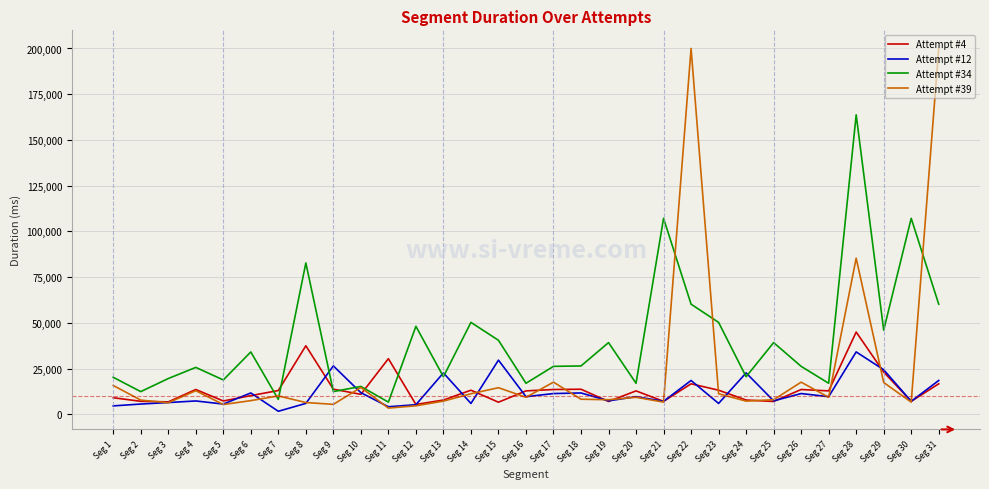

Does the chart display data point markers on the line(s)?

No